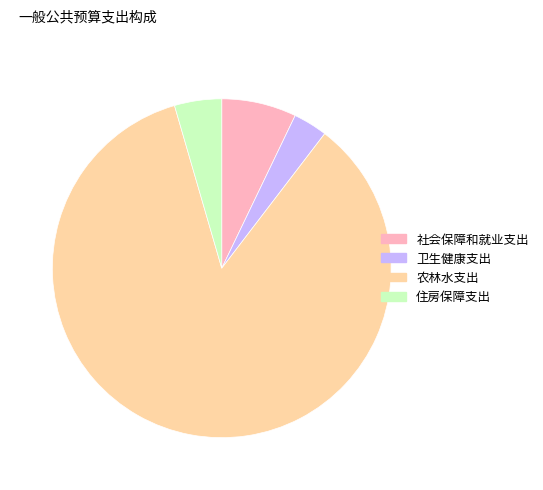

What is the largest slice in the pie chart?

农林水支出